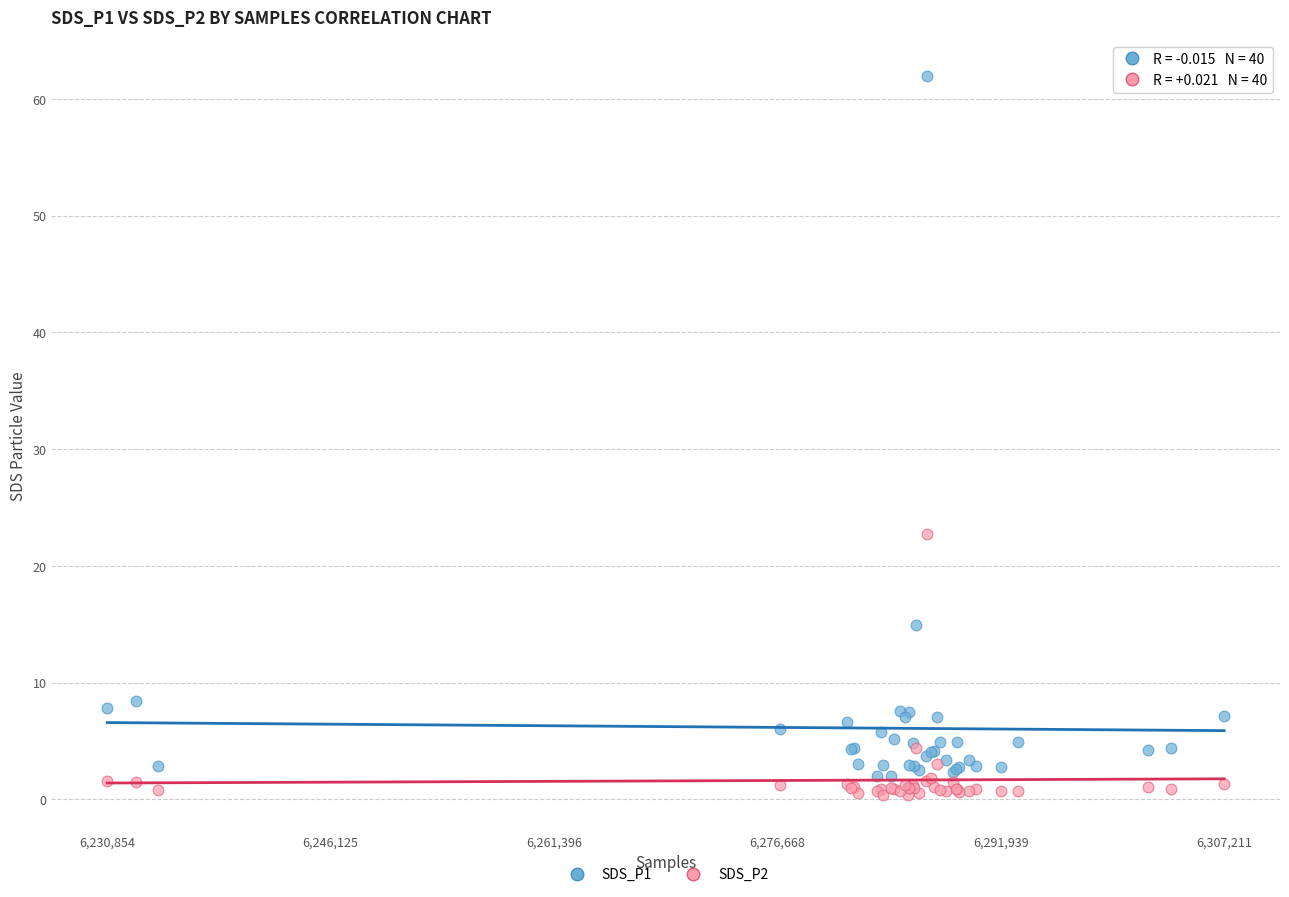

Across all series, what Y value is closest to 31?

22.7